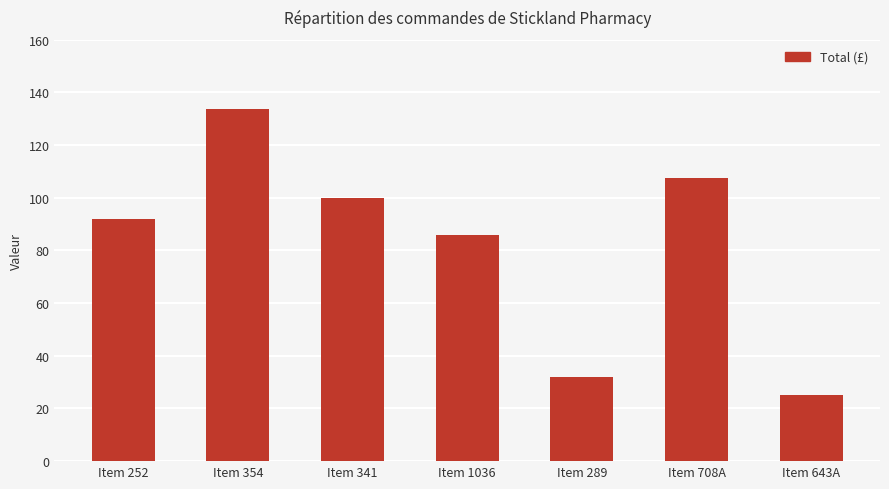

At which label is the value closest to 79?

Item 1036